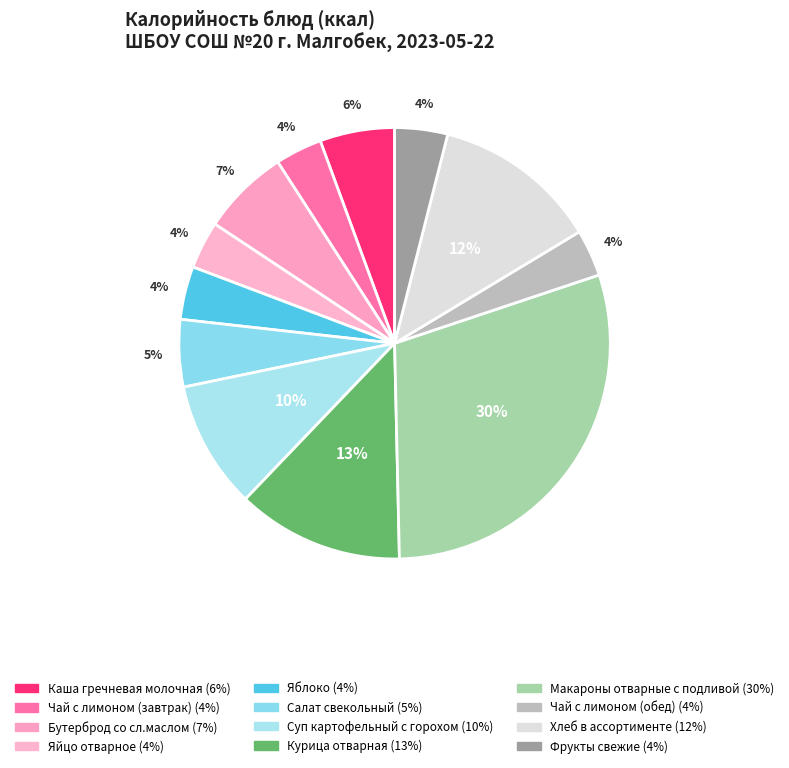

Is Суп картофельный с горохом the majority of the pie?

No